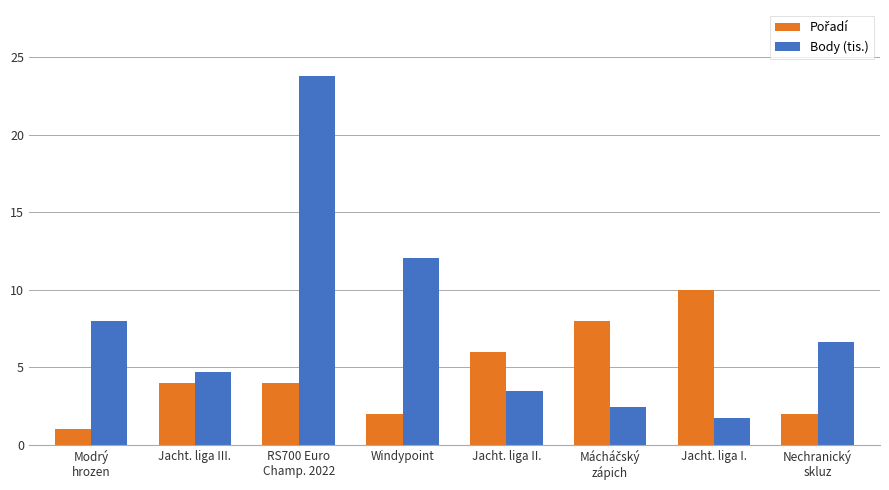

Is it true that Body (tis.) equals 4.7 at Jacht. liga III.?

True